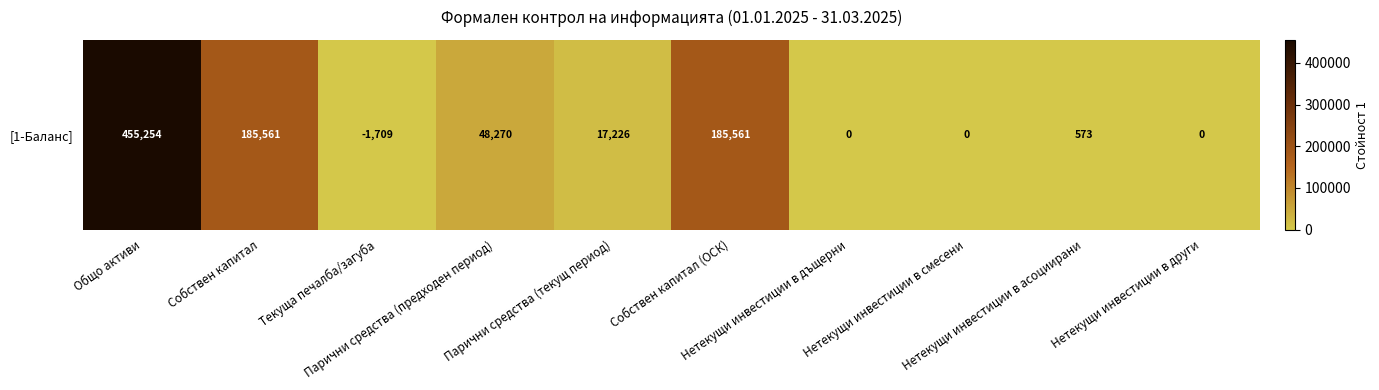

Rank the categories by value from highest to lowest.

Общо активи, Собствен капитал, Собствен капитал (ОСК), Парични средства (предходен период), Парични средства (текущ период), Текуща печалба/загуба, Нетекущи инвестиции в асоциирани, Нетекущи инвестиции в дъщерни, Нетекущи инвестиции в смесени, Нетекущи инвестиции в други